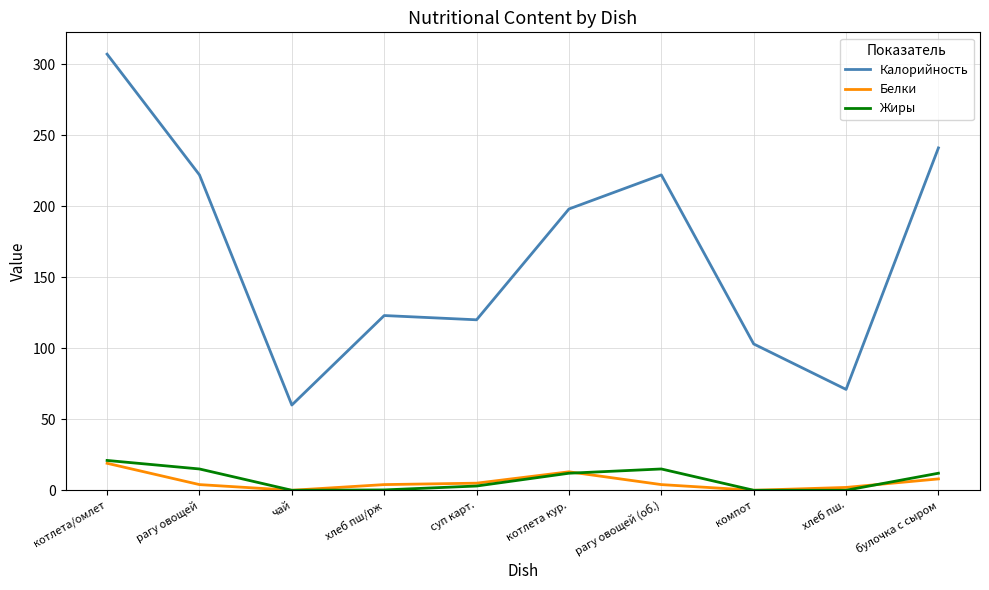

The Калорийность series shows 179.3 at компот. True or false?

False